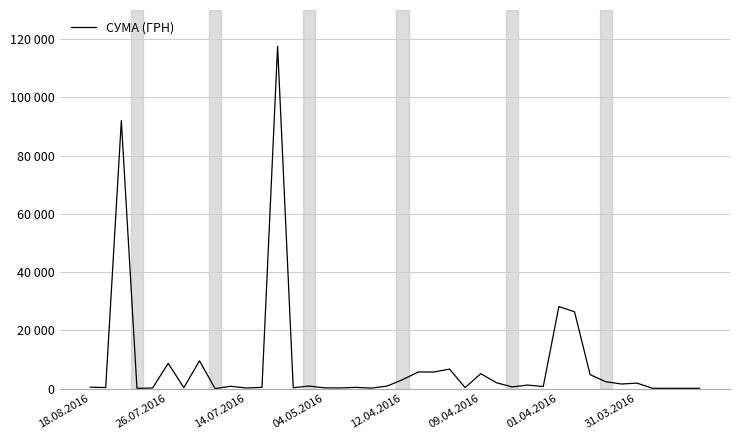

Is this an area chart (filled region under the line)?

No